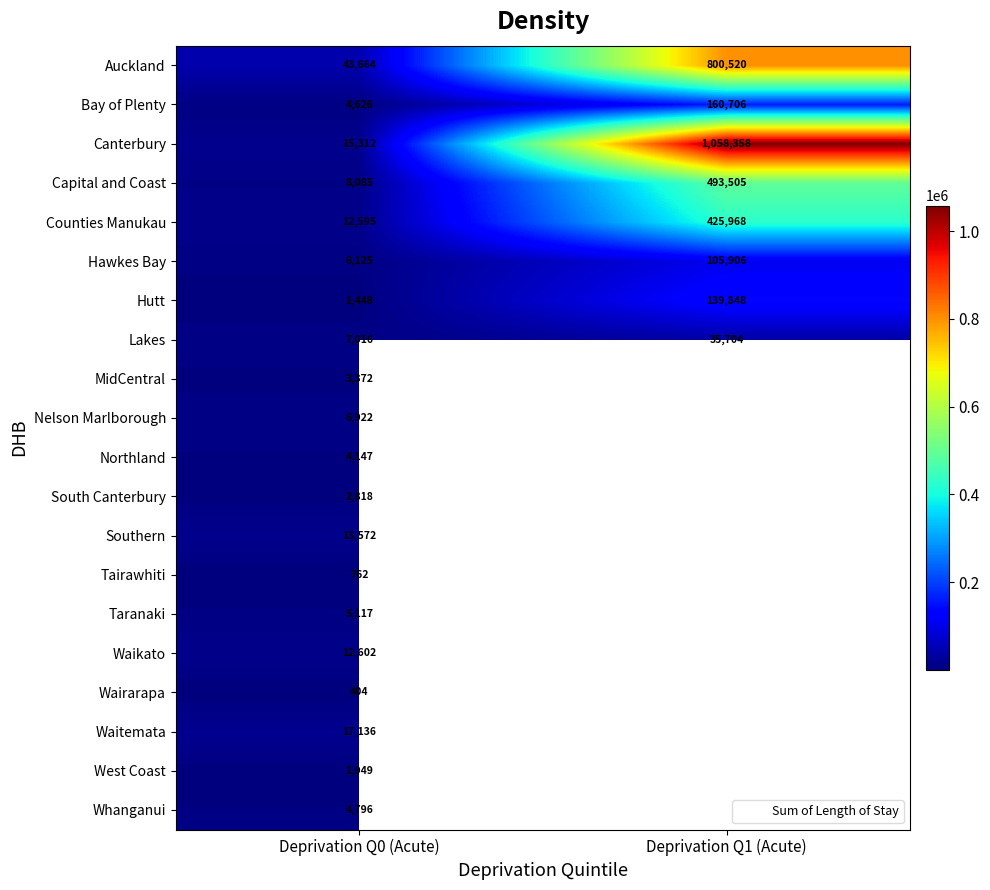

Which has a higher value, Deprivation Q0 (Acute) or Deprivation Q1 (Acute)?

Deprivation Q1 (Acute)